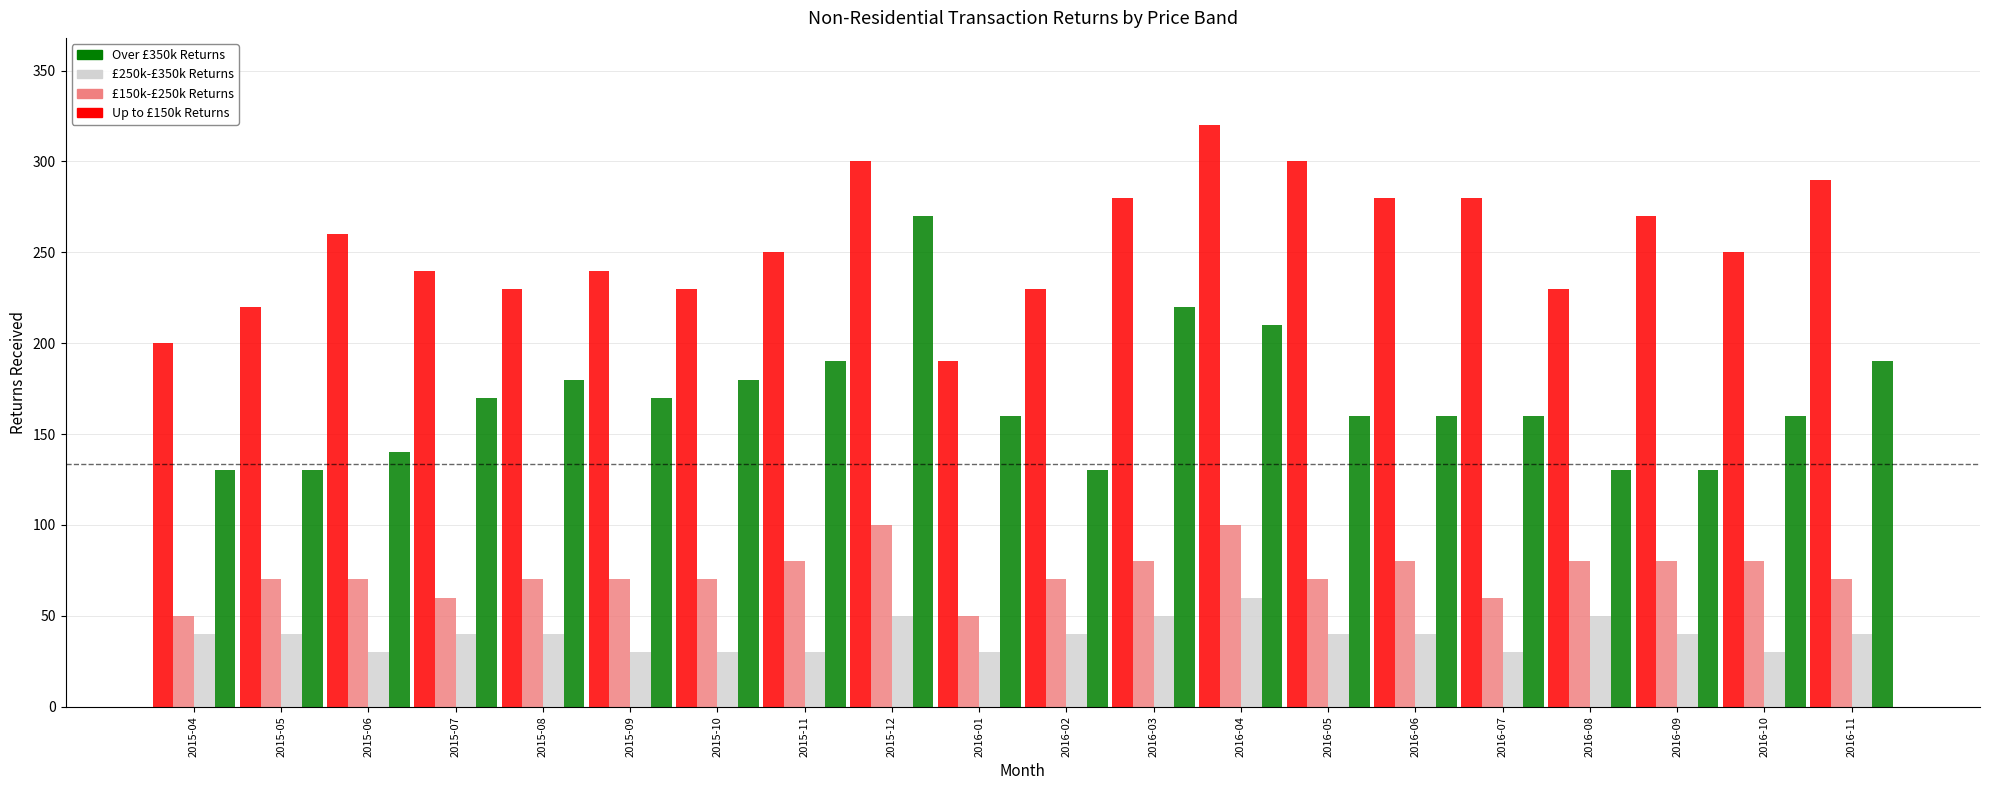

What is the difference between the maximum and minimum values in the Up to £150k Returns series?

130